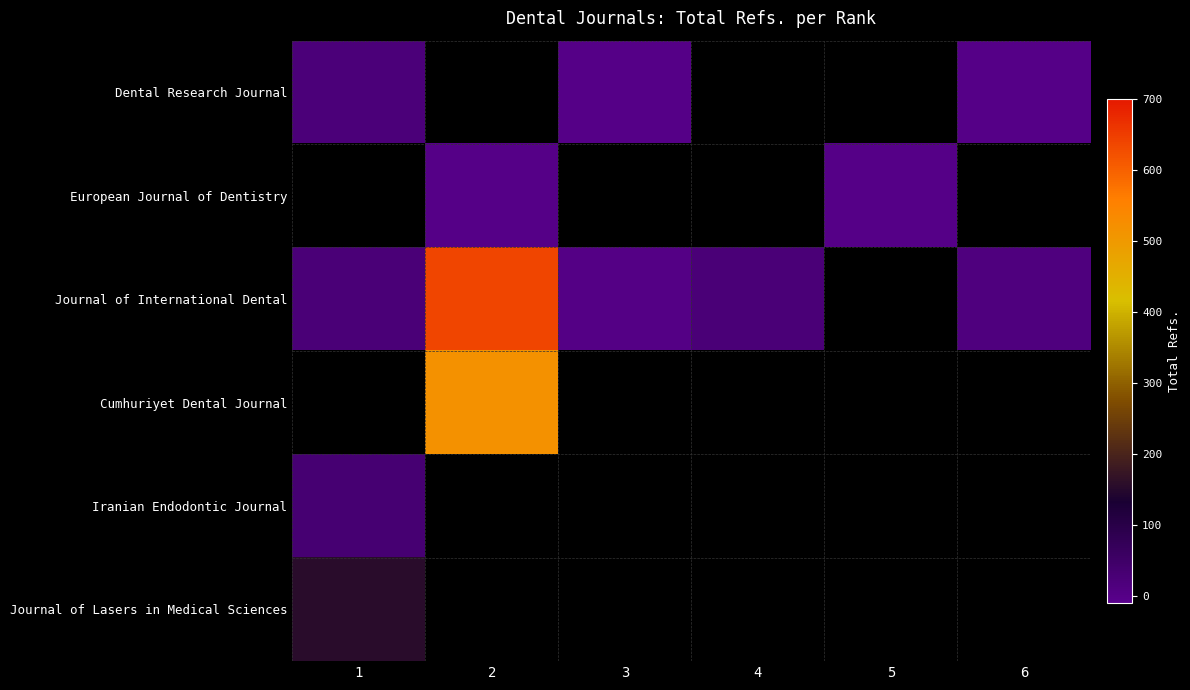

Which series has the widest spread of values?

Journal of International Dental